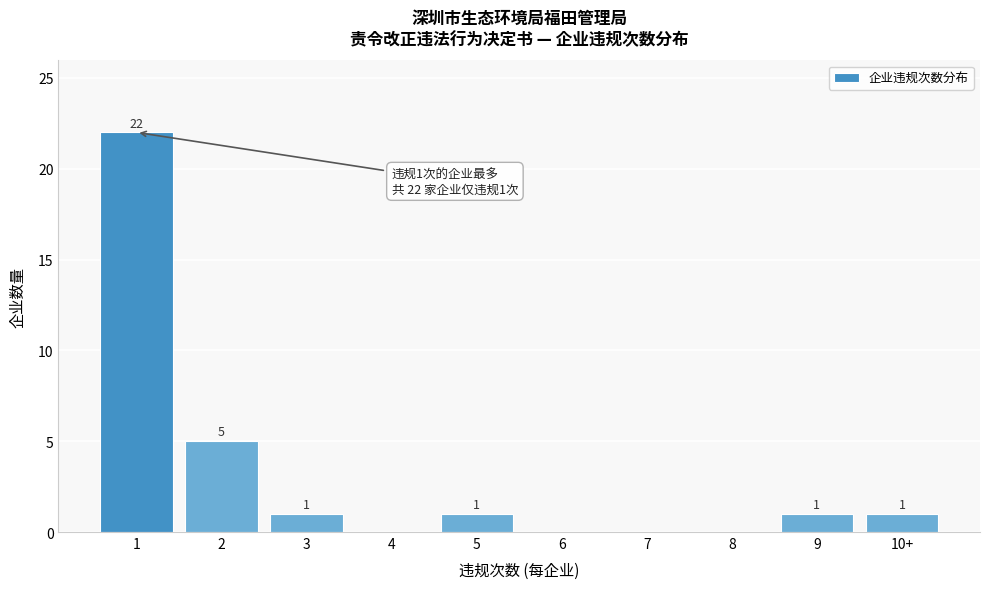

Reading left to right, extract all data points from this chart.

1=22	2=5	3=1	4=0	5=1	6=0	7=0	8=0	9=1	10+=1